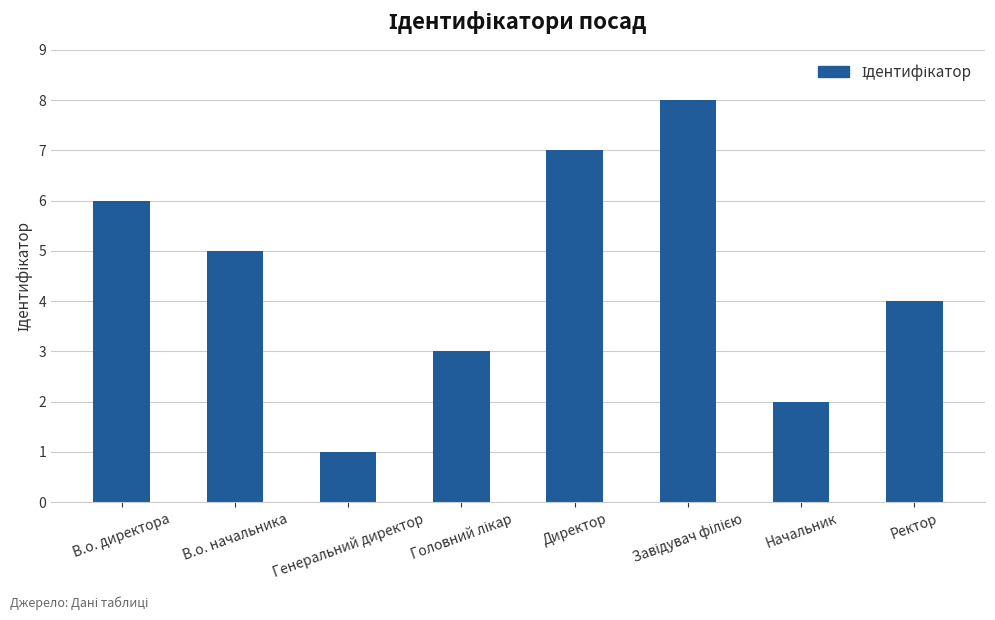

The chart shows a value of 7 at Директор. True or false?

True